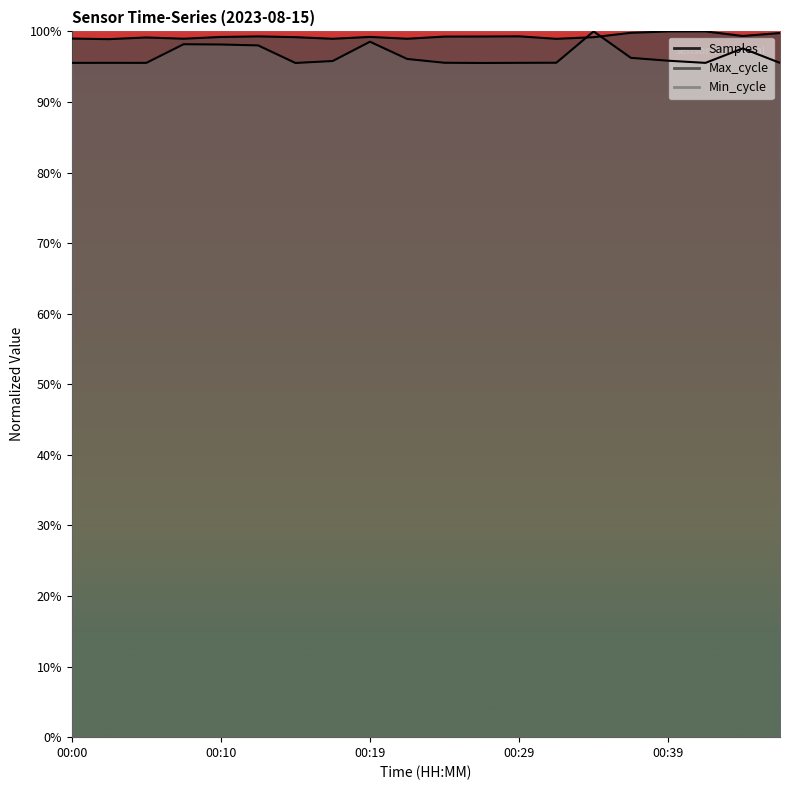

The Samples series shows 100.0 at 00:39. True or false?

True